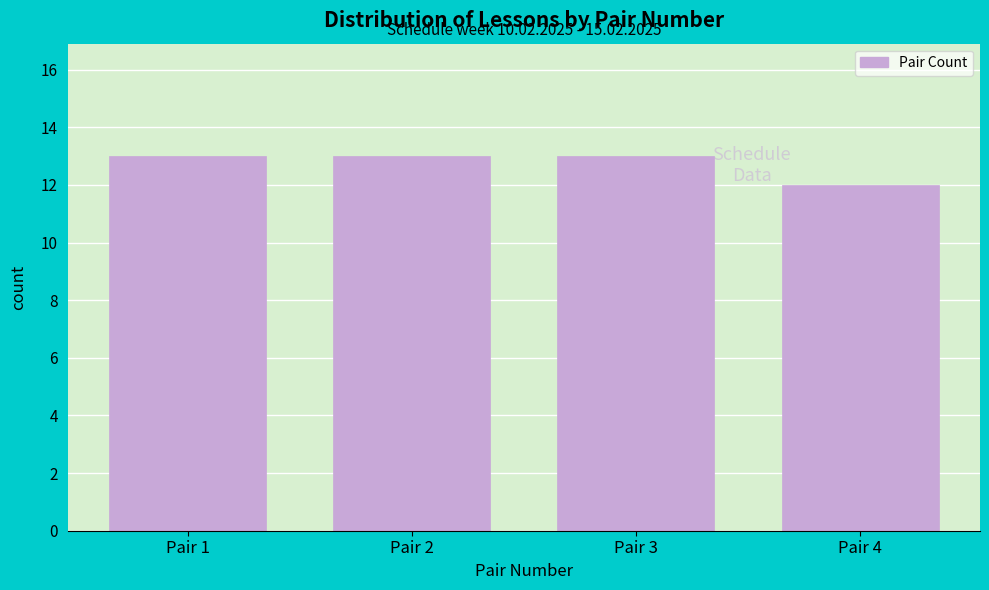

Reading right to left, transcribe all the data shown in this chart.

Pair 4=12	Pair 3=13	Pair 2=13	Pair 1=13